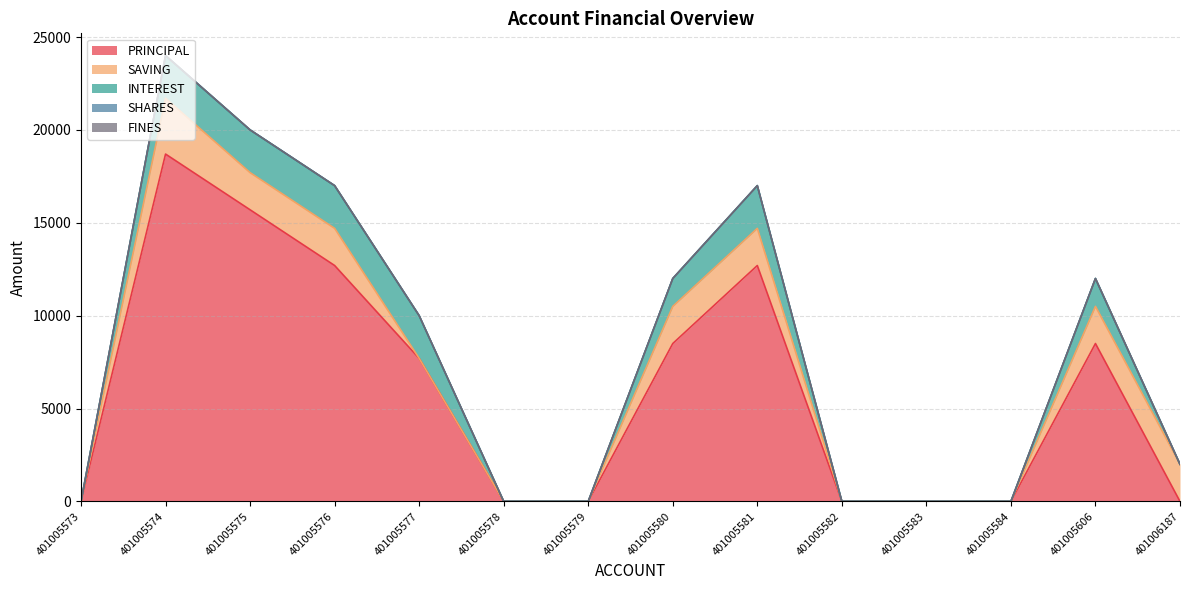

How many values in the INTEREST series are below 1500?

7